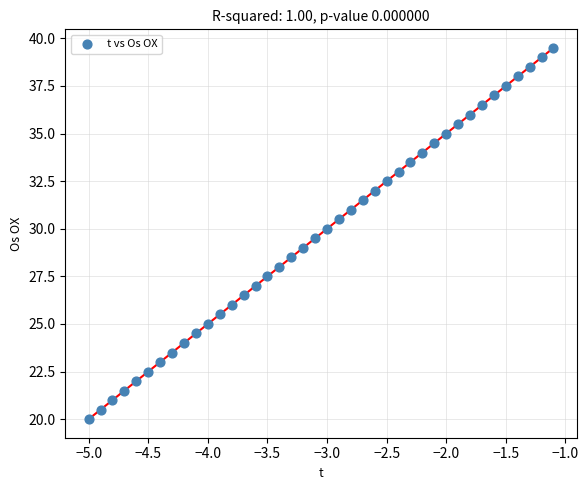

What is the range of Y values (max minus min)?

19.5